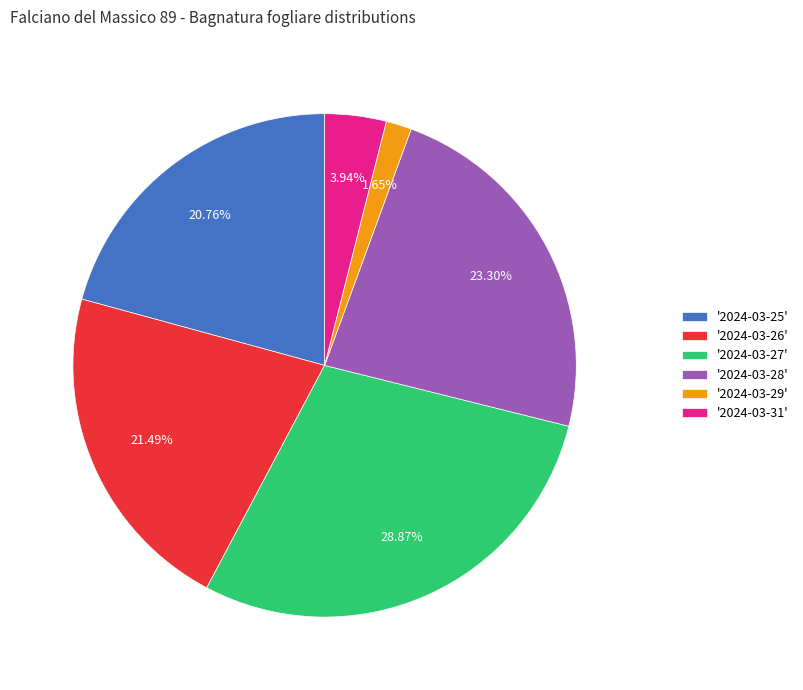

What is the ratio of the value at '2024-03-25' to the value at '2024-03-26'?

1.0